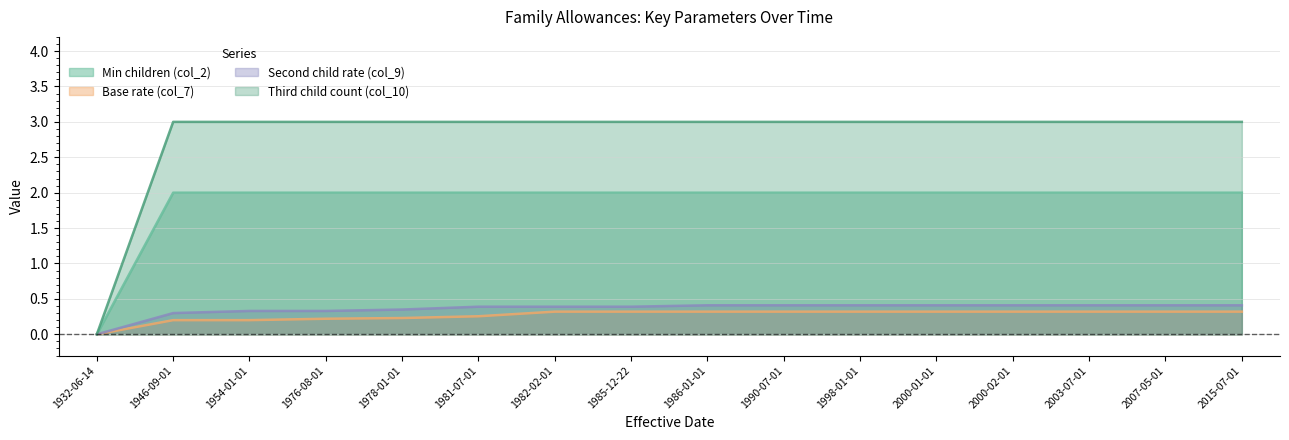

How many distinct data groups are displayed?

4